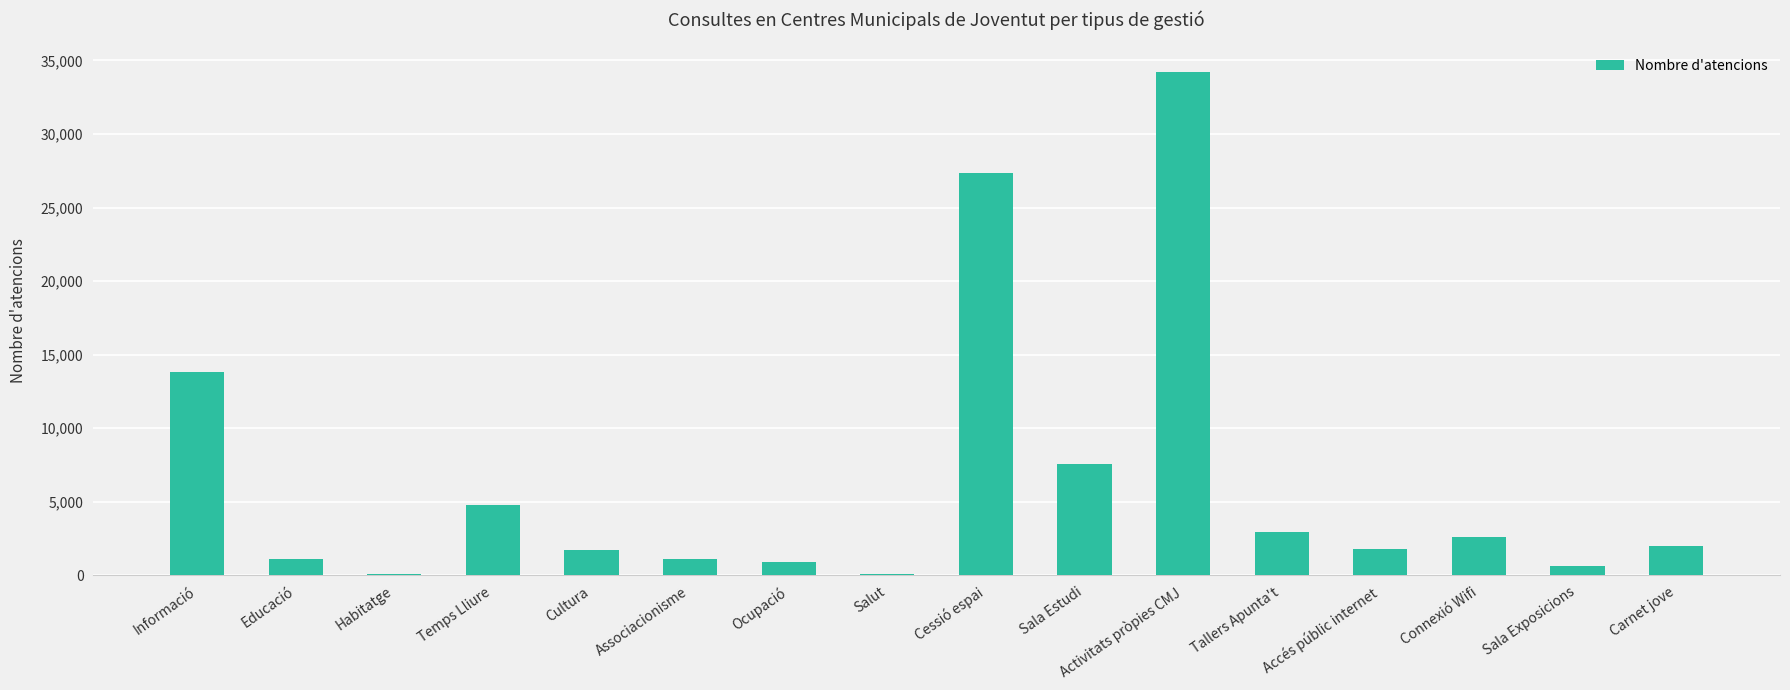

The chart shows a value of 1085 at Associacionisme. True or false?

True